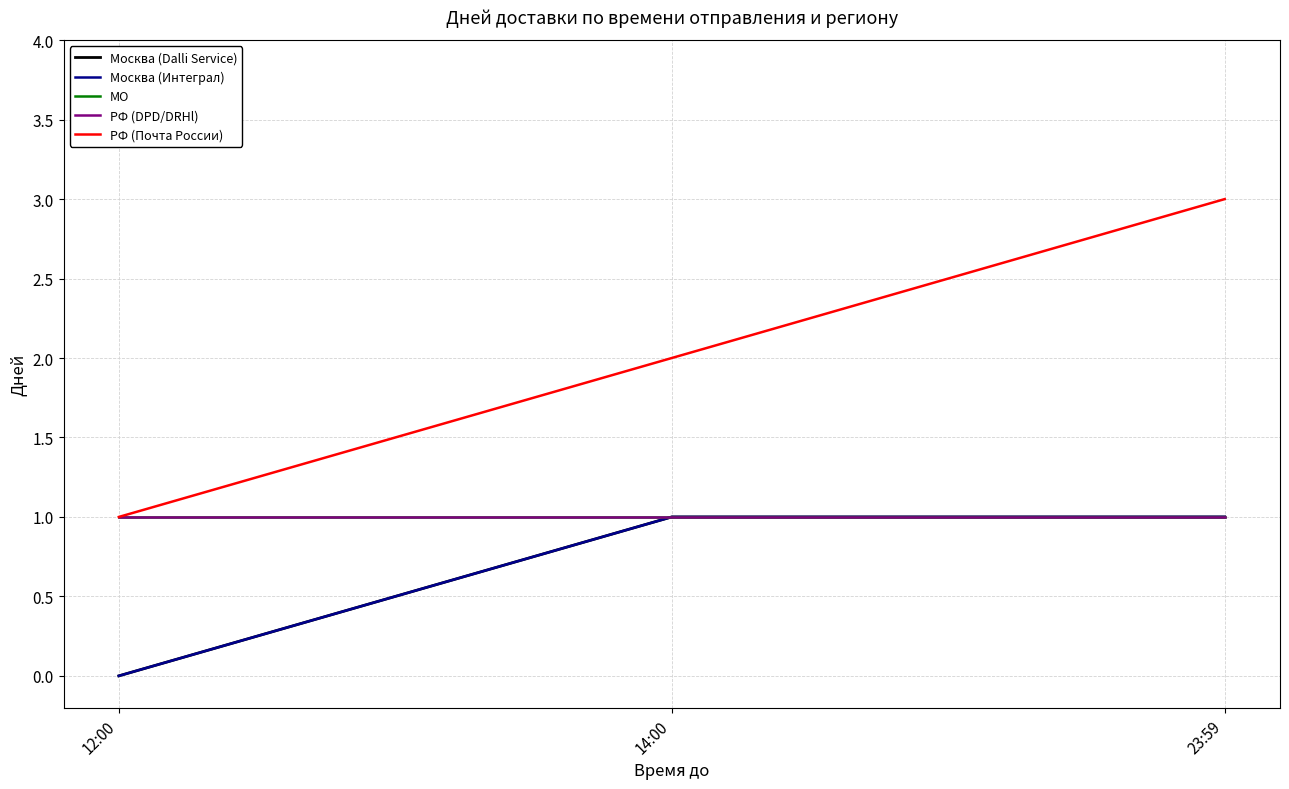

Where is Москва (Dalli Service) nearest to the value 0?

12:00